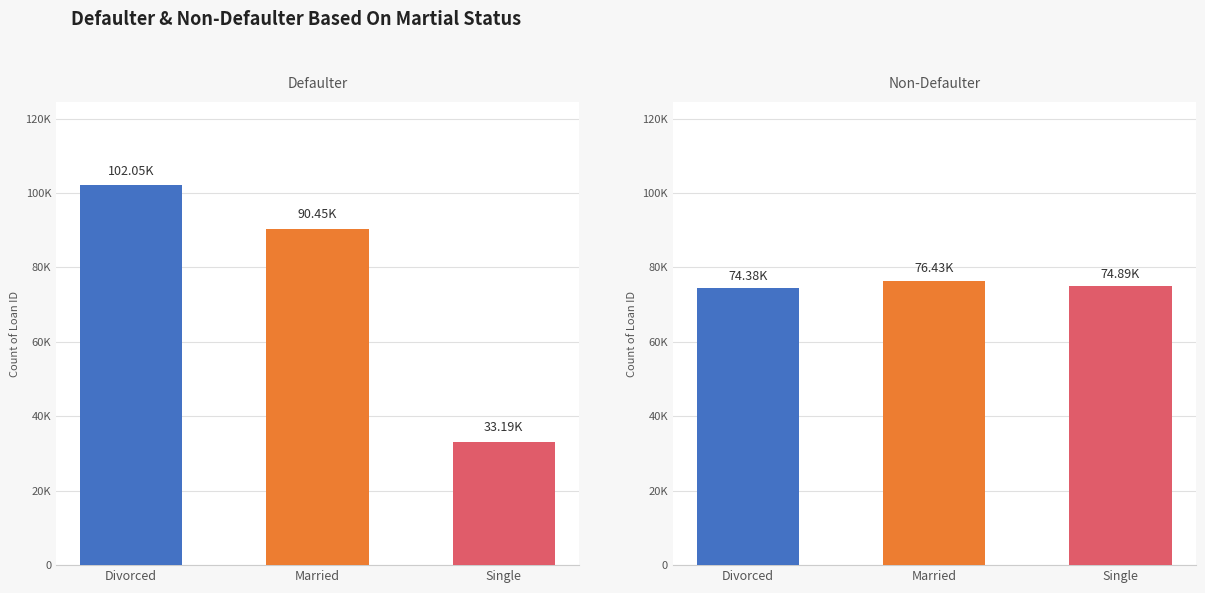

What is the maximum value for Defaulter?

102050